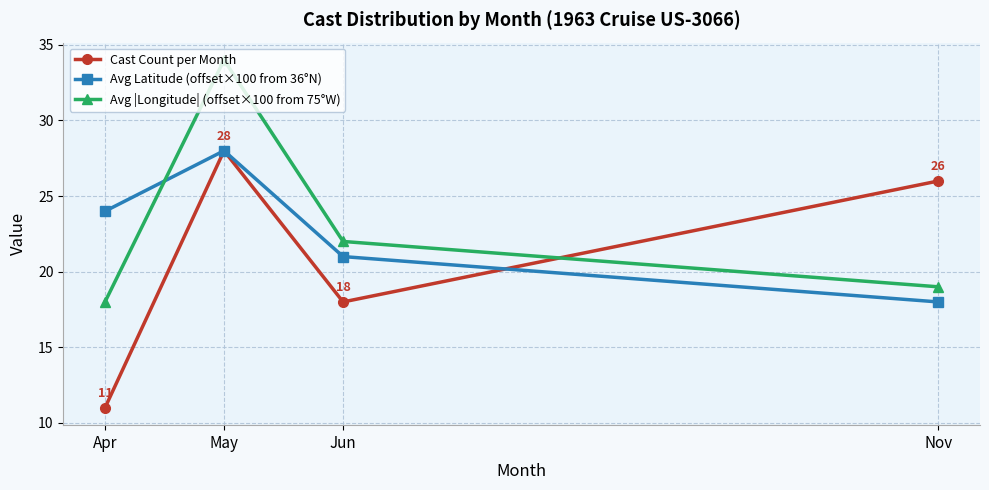

How many interior local peaks does the Avg |Longitude| (offset×100 from 75°W) series have?

1